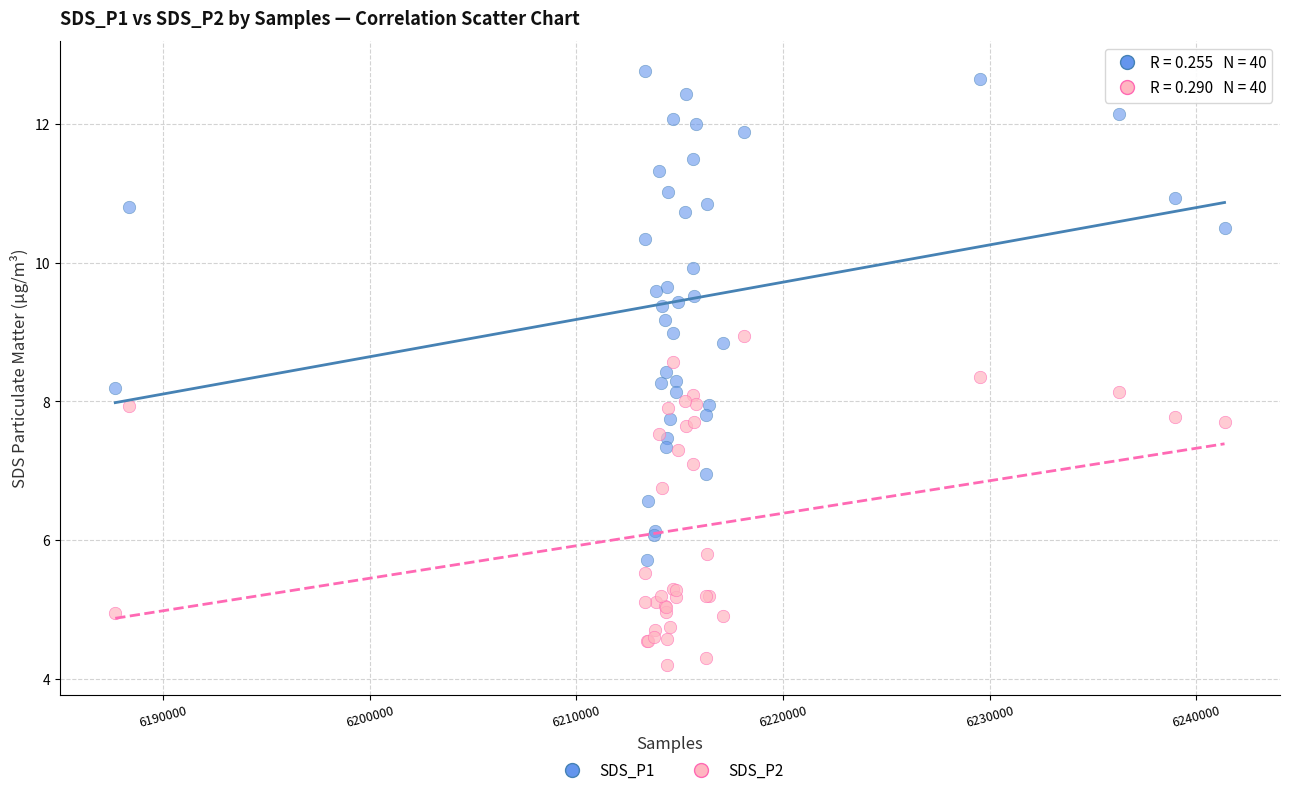

Which series has the widest spread of Y values?

SDS_P1